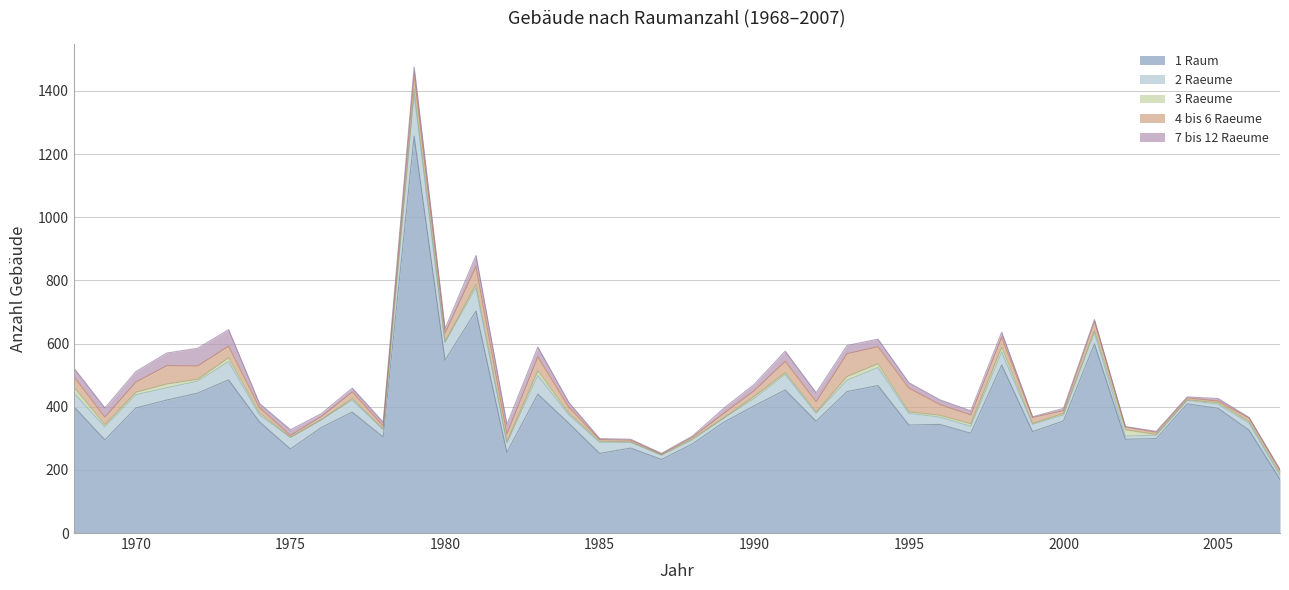

The value of 4 bis 6 Raeume at 1987 is 2. True or false?

True